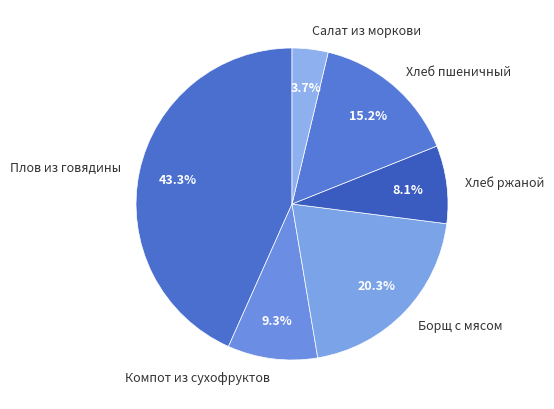

Which slice is the largest?

Плов из говядины